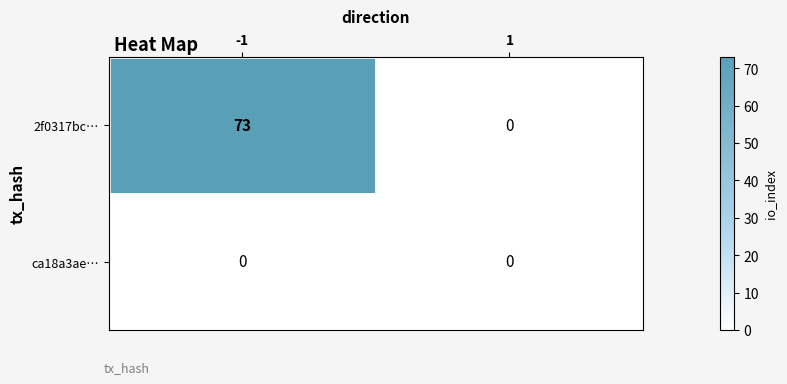

Reading left to right, transcribe all the data shown in this chart.

2f0317bc…: 73	0
ca18a3ae…: 0	0